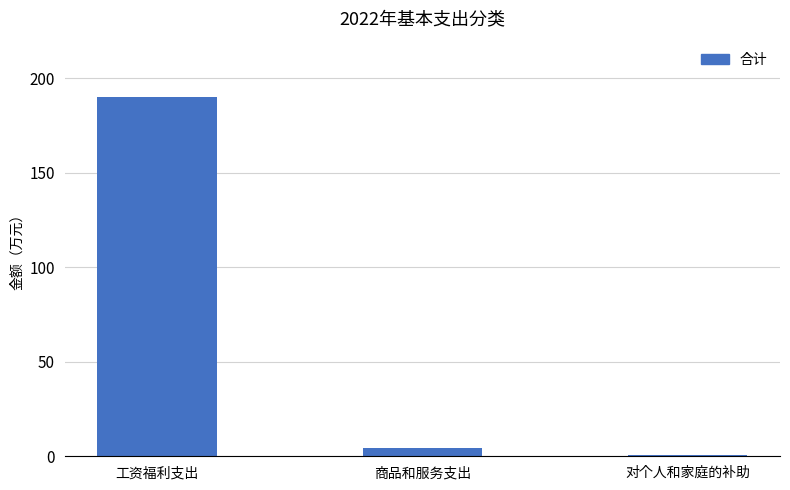

The value at 工资福利支出 is 190.0. True or false?

True